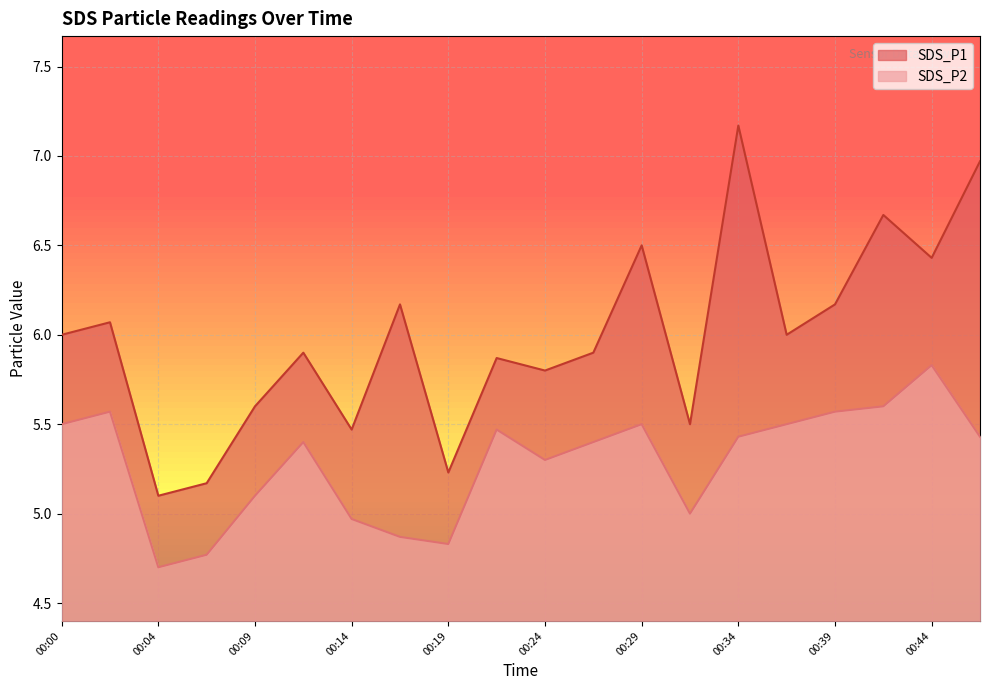

True or false: SDS_P2 and SDS_P1 intersect in this chart.

False